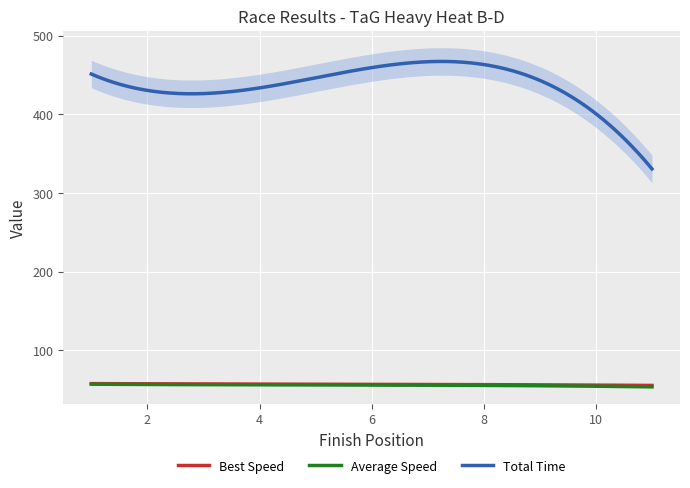

True or false: Total Time and Average Speed cross at least once.

False